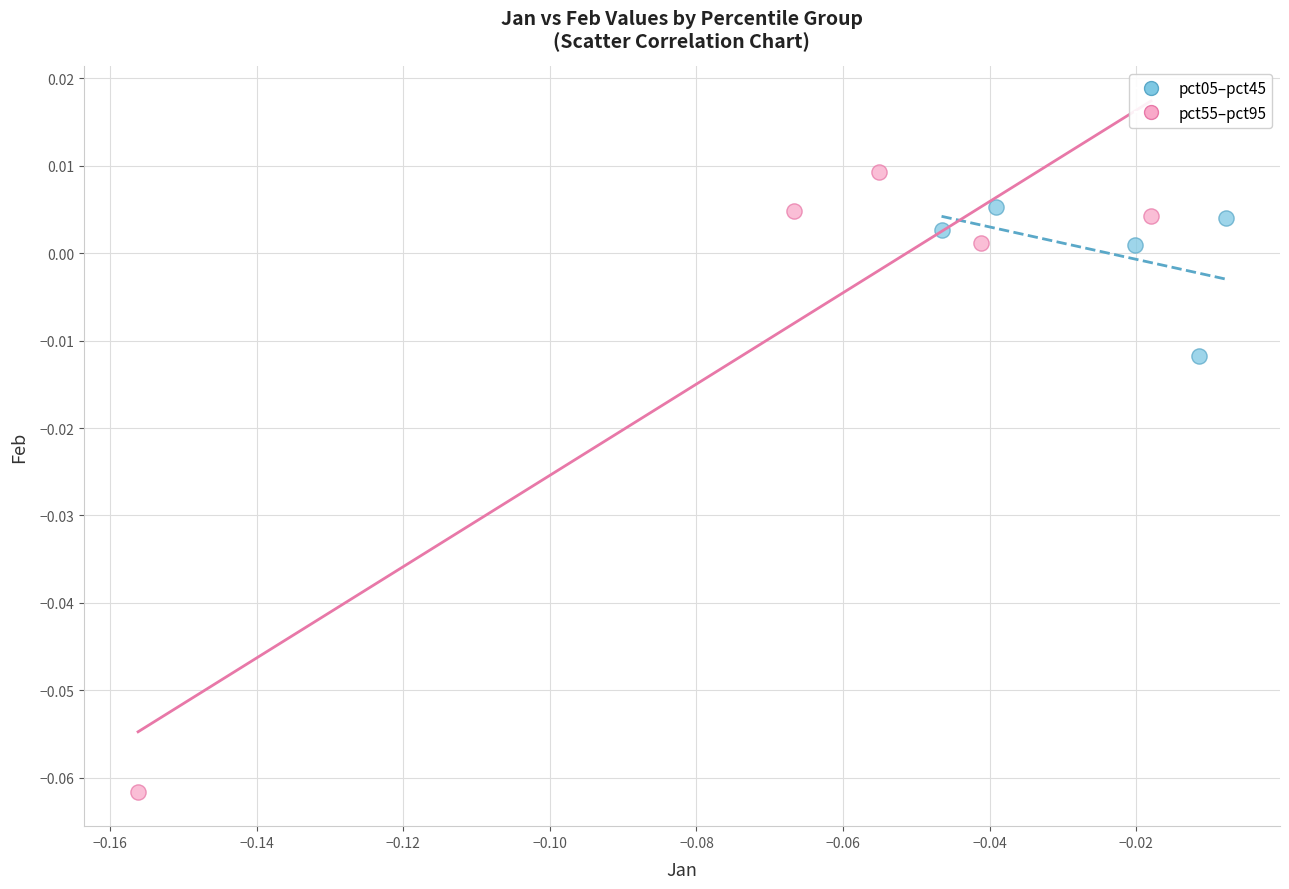

Which series reaches the maximum Y coordinate?

pct55–pct95